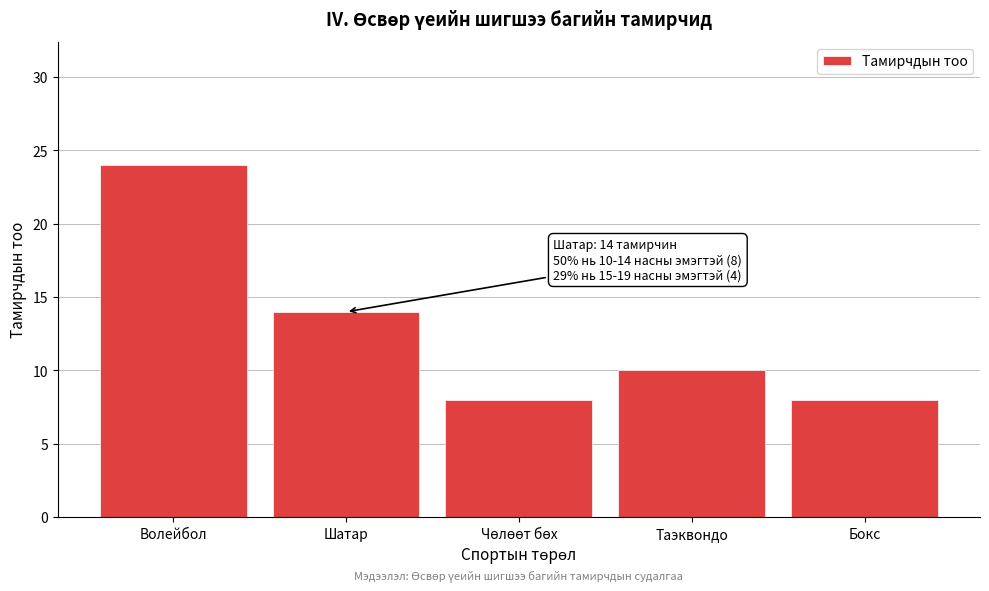

Reading left to right, transcribe all the data shown in this chart.

24	14	8	10	8